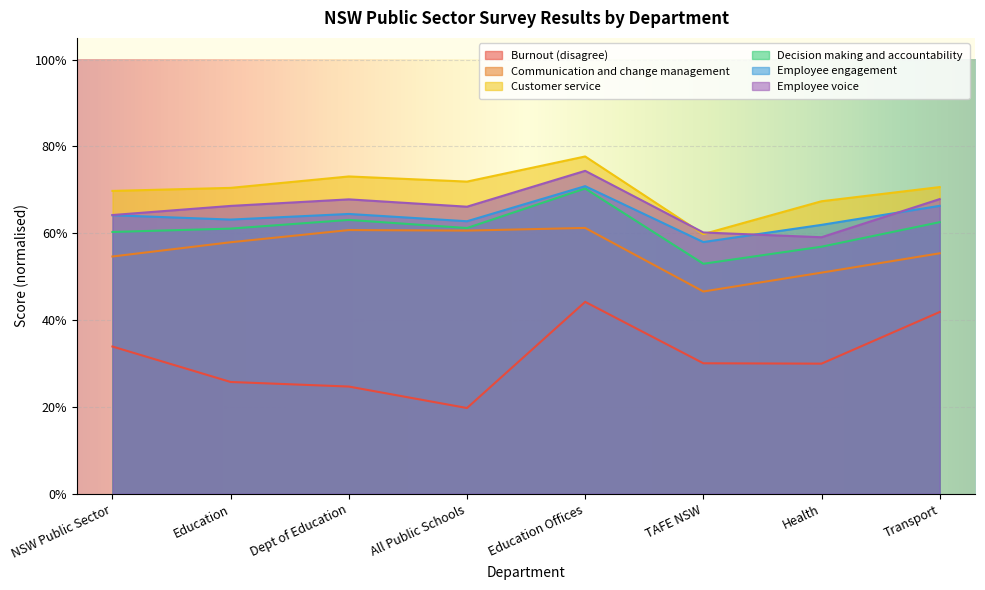

What position from the right is Dept of Education?

6